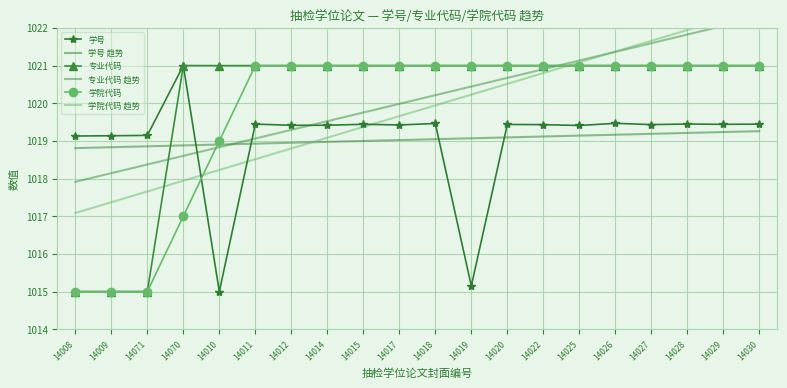

What is the difference between the highest and lowest values at 14070?

4.0